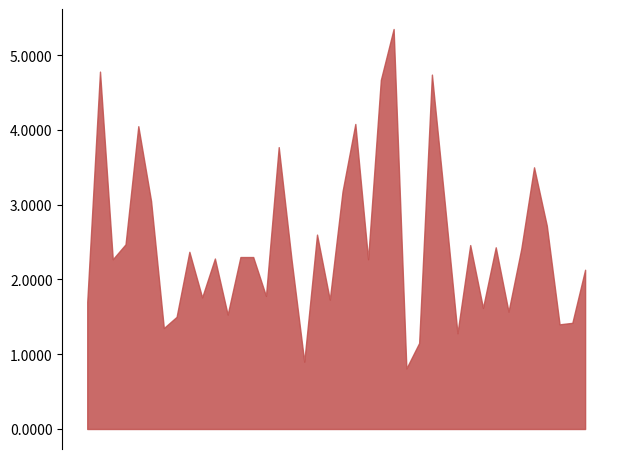

What is the smallest value displayed?

0.8